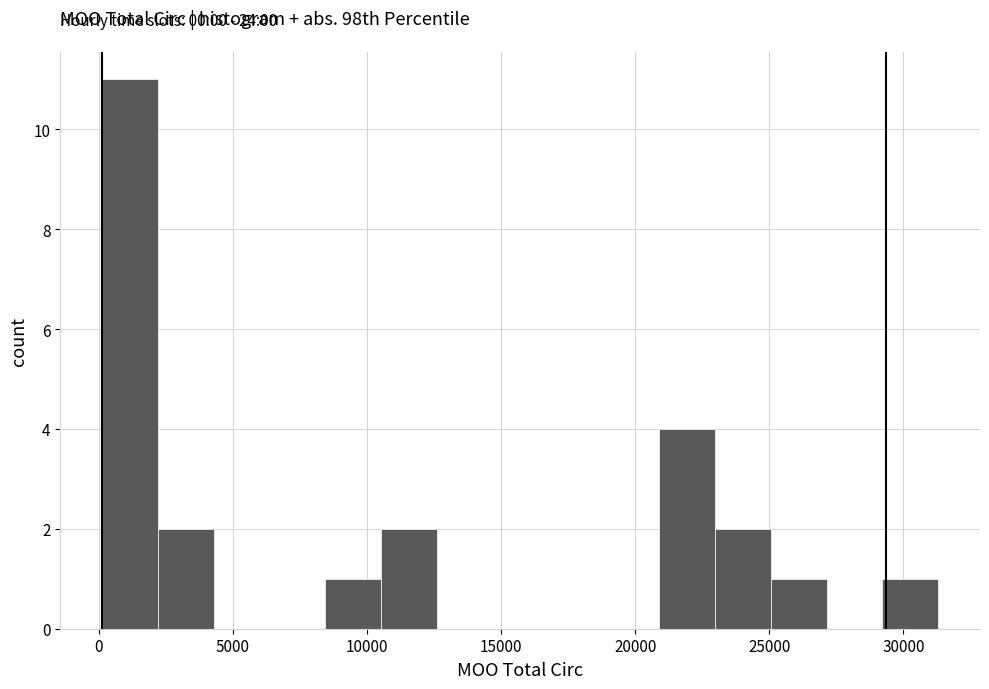

Which range on the x-axis has the tallest bar?

0 to 2000